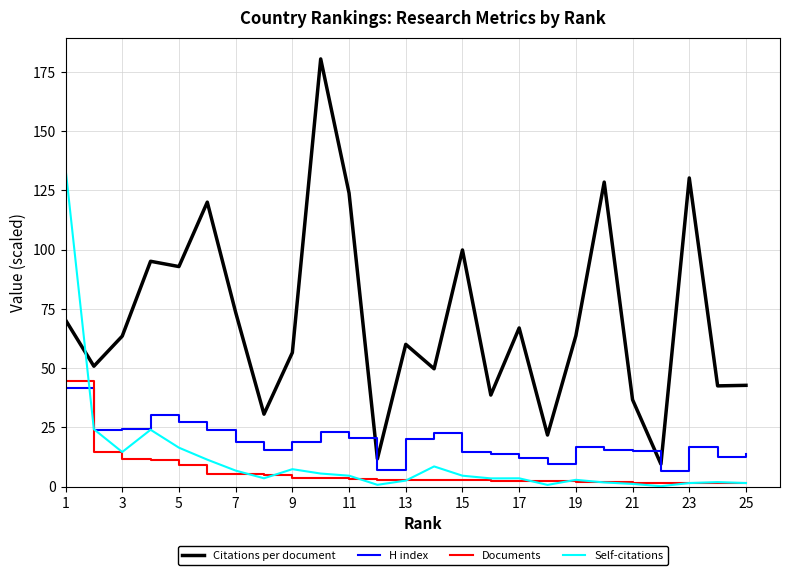

Is this an area chart (filled region under the line)?

No